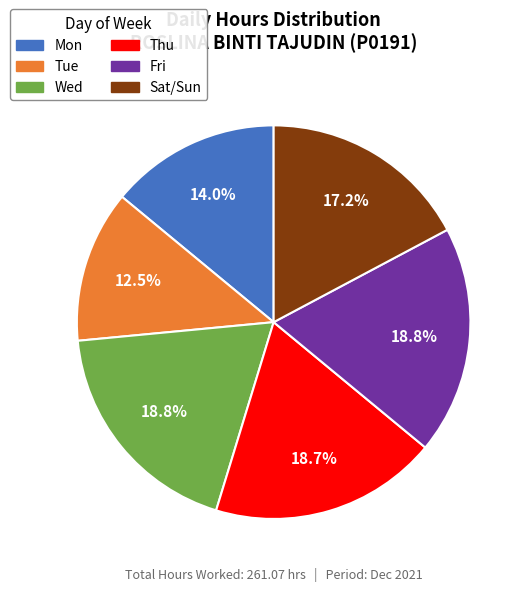

Does any single category account for the majority?

No